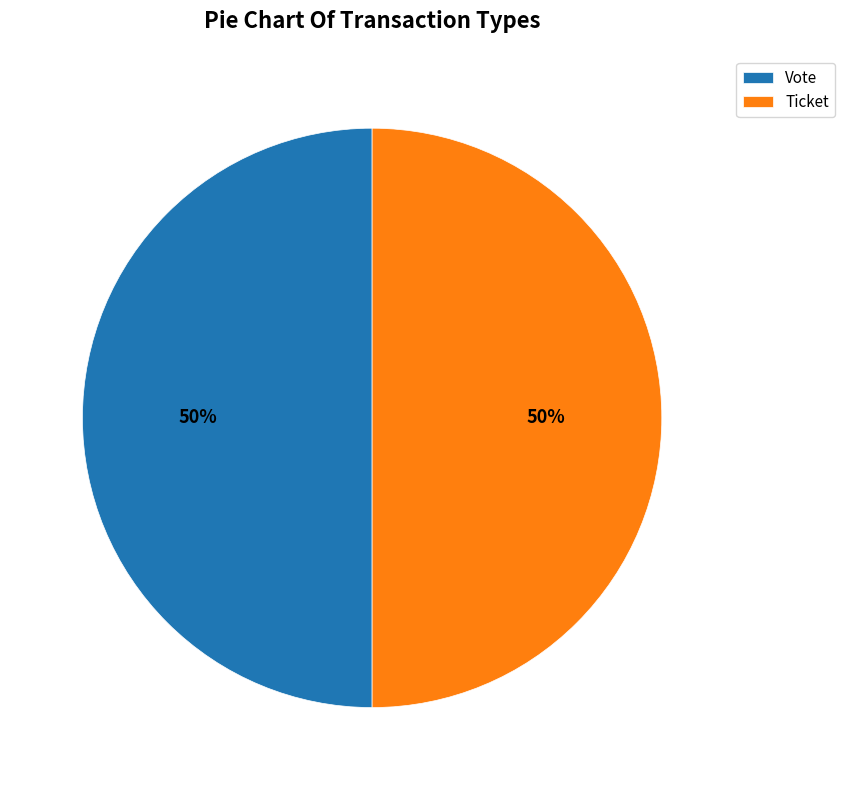

To the nearest percent, what portion does Ticket represent?

50%